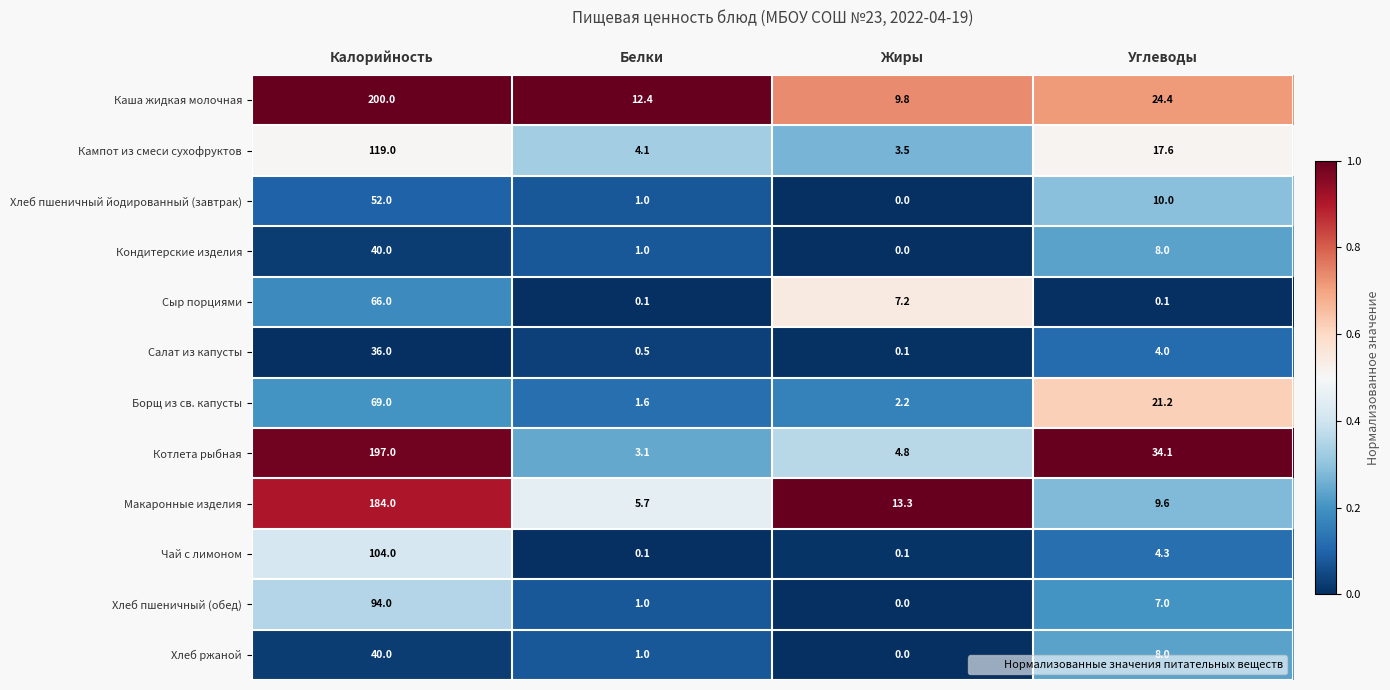

Which series has the widest spread of values?

Котлета рыбная